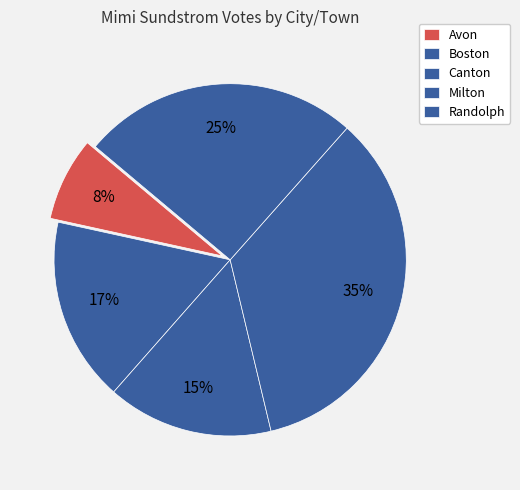

To the nearest percent, what portion does Boston represent?

17%